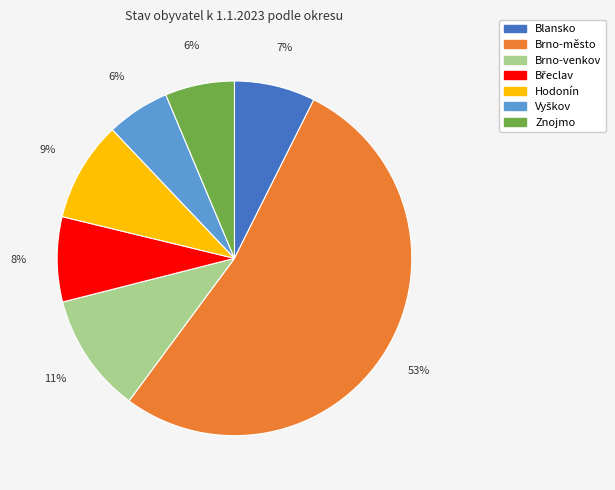

Between Znojmo and Hodonín, which is larger?

Hodonín